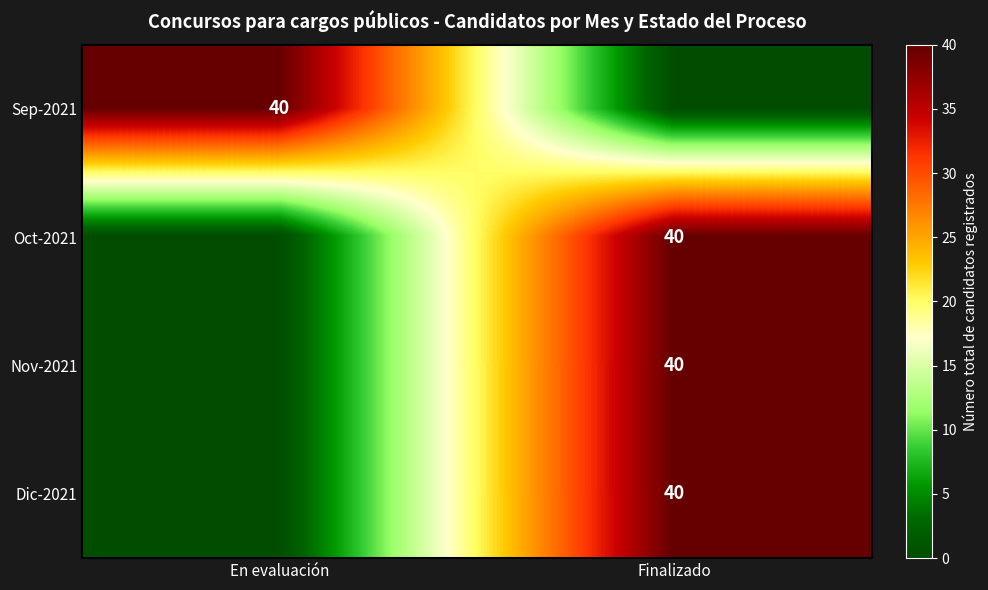

The value of Nov-2021 at Finalizado is 40. True or false?

True